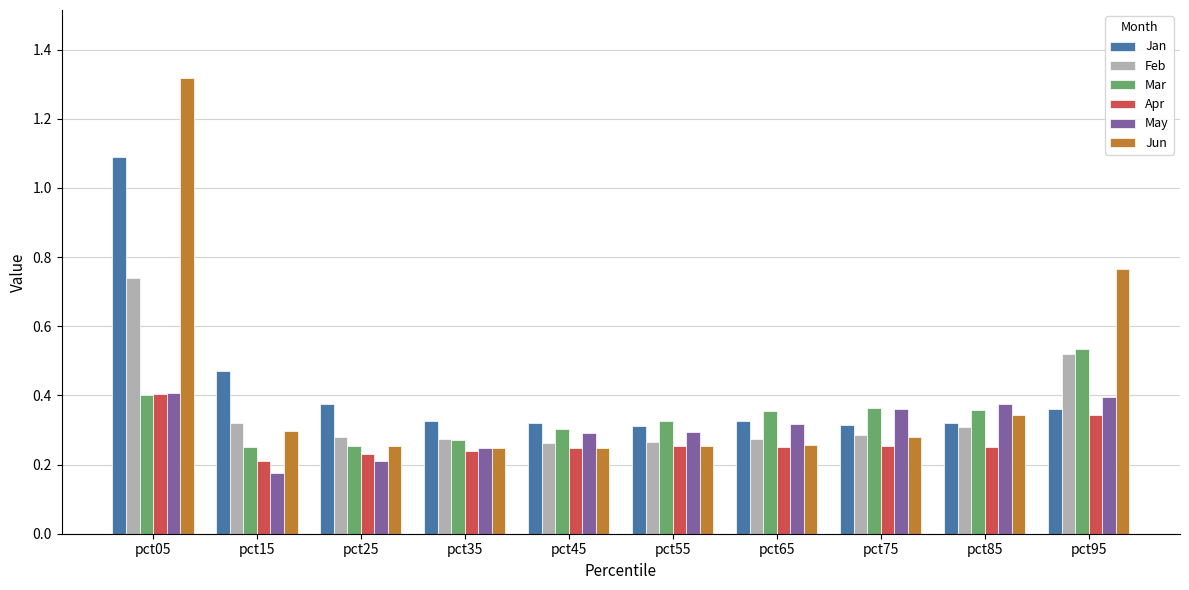

At which category does the chart reach its minimum across all series?

pct15